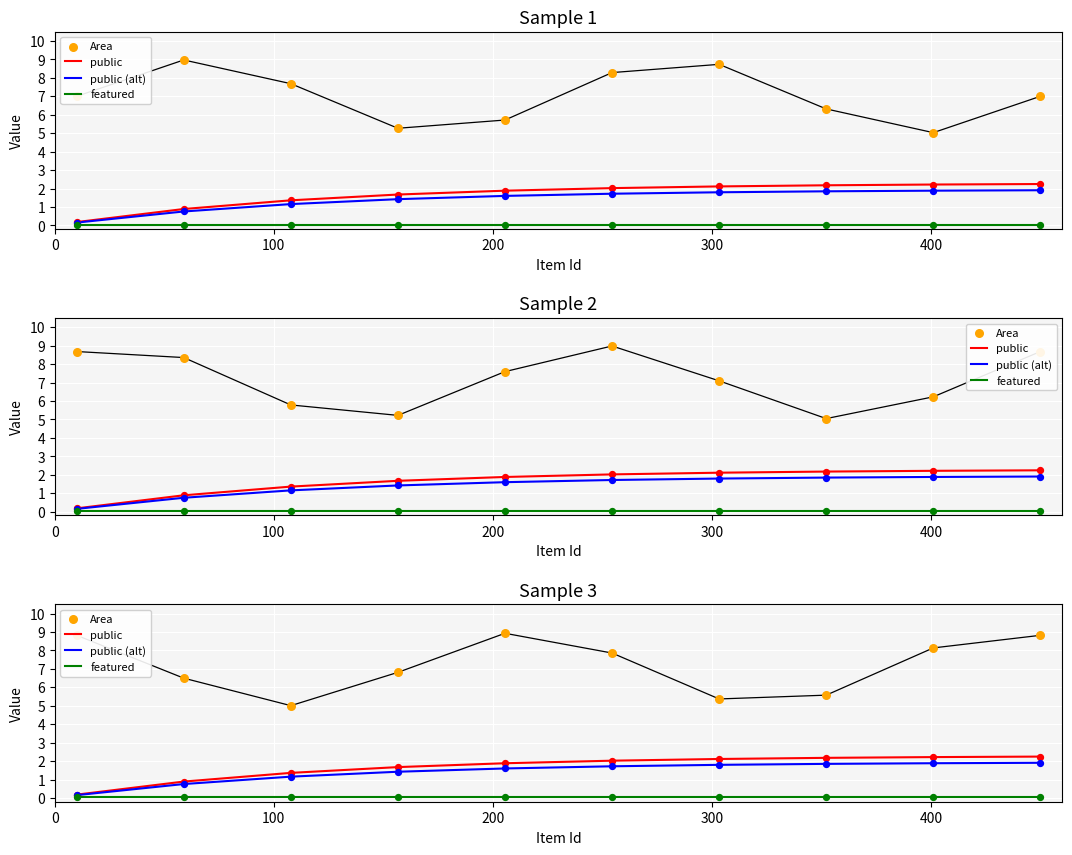

Is the value of Area at 0 greater than the value of featured at 300?

Yes